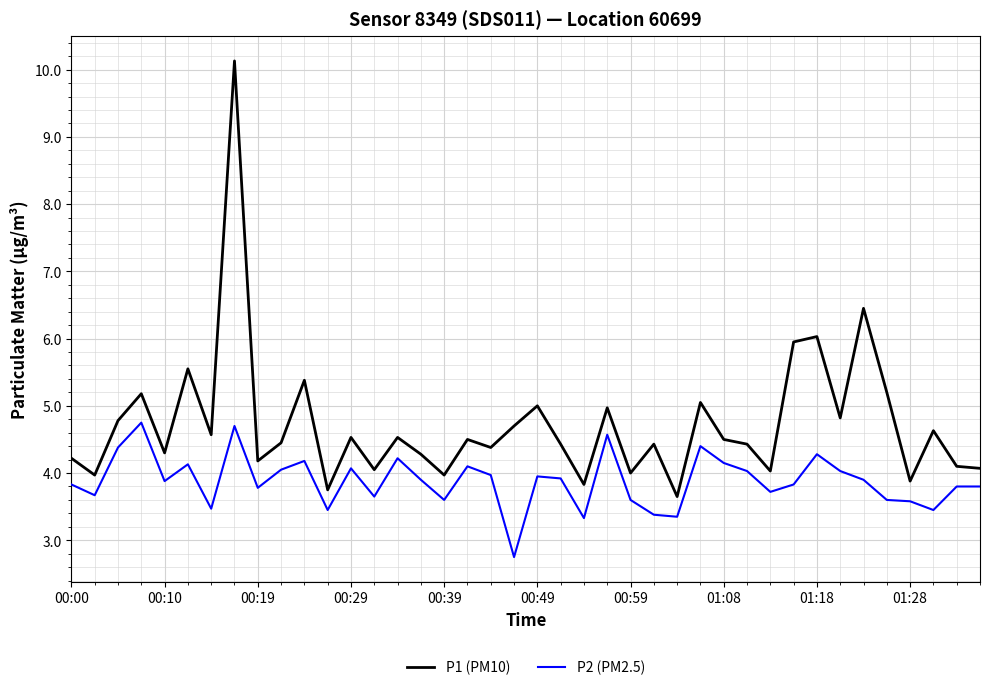

Which series has the largest range (max minus min)?

P1 (PM10)